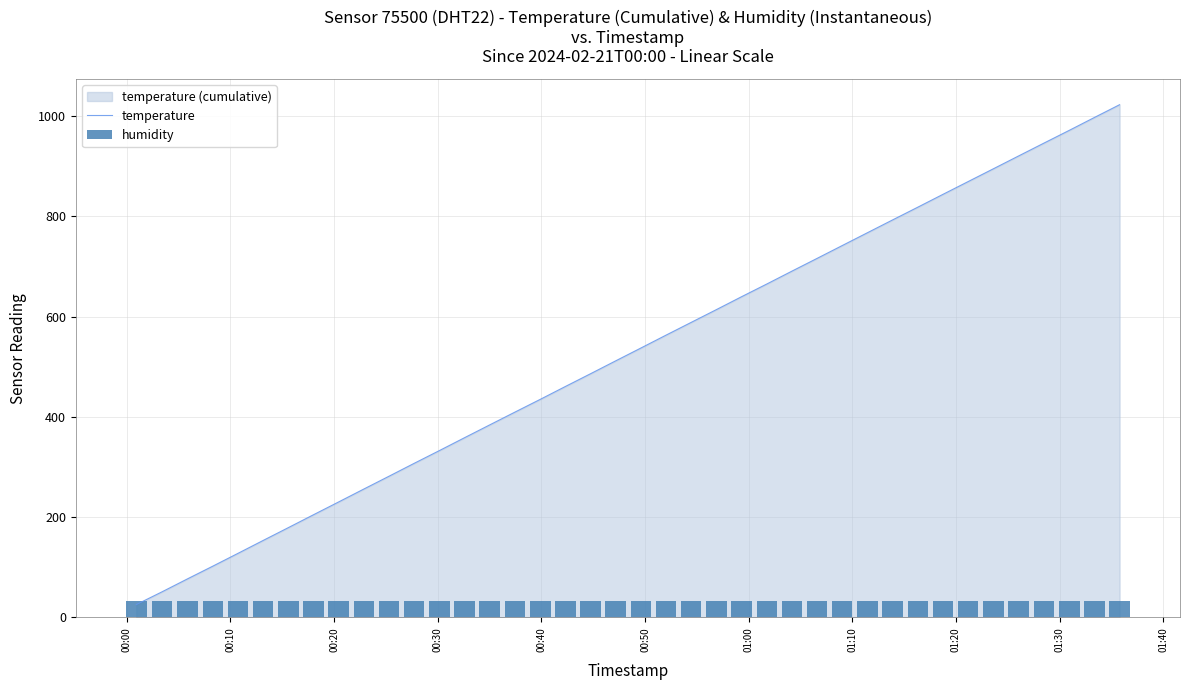

What is the minimum value for temperature?

25.6